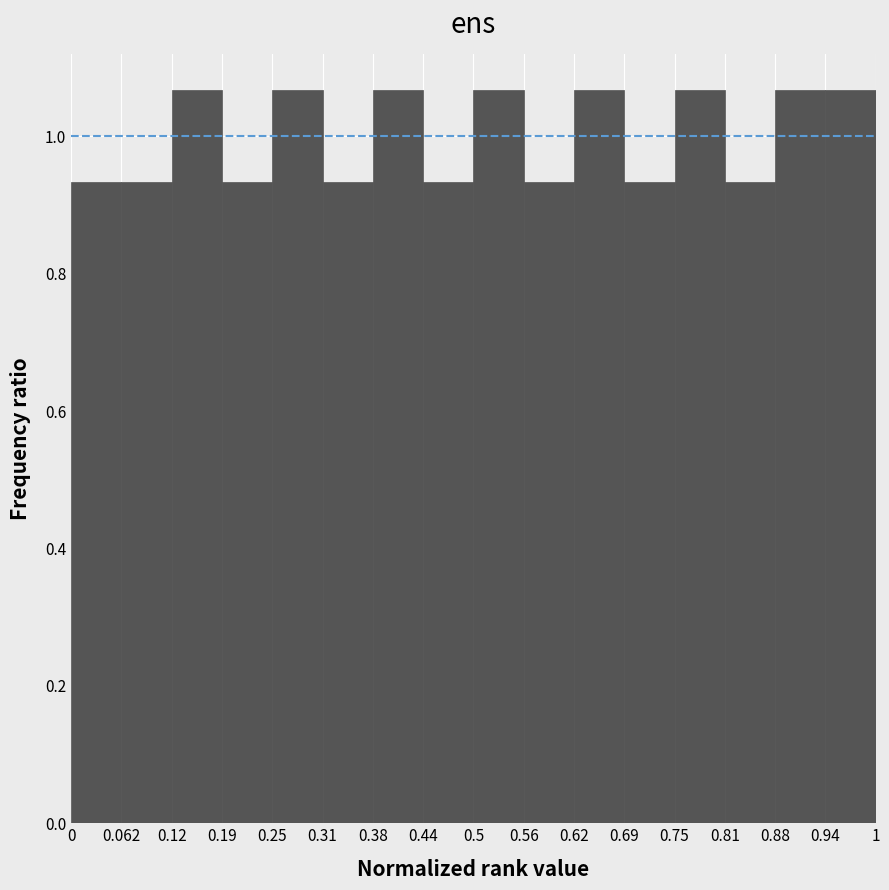

What is the height of the bar covering 0.31 to 0.38 on the x-axis? The values are not printed on the chart, so give them approximately, as read against the axis.

0.94